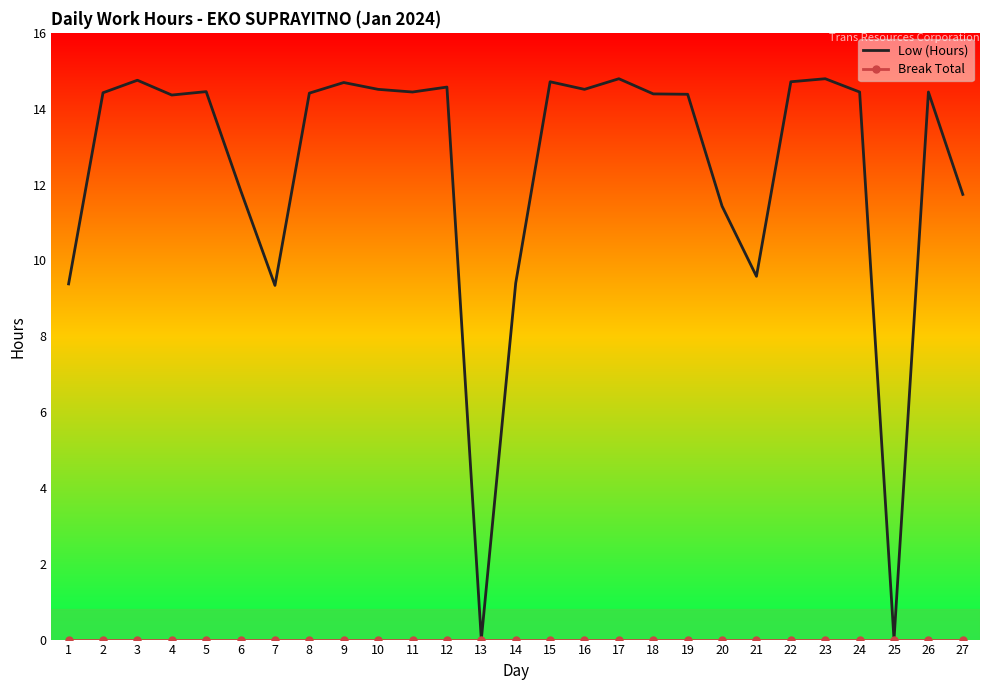

Which series has the largest total across all categories?

Low (Hours)